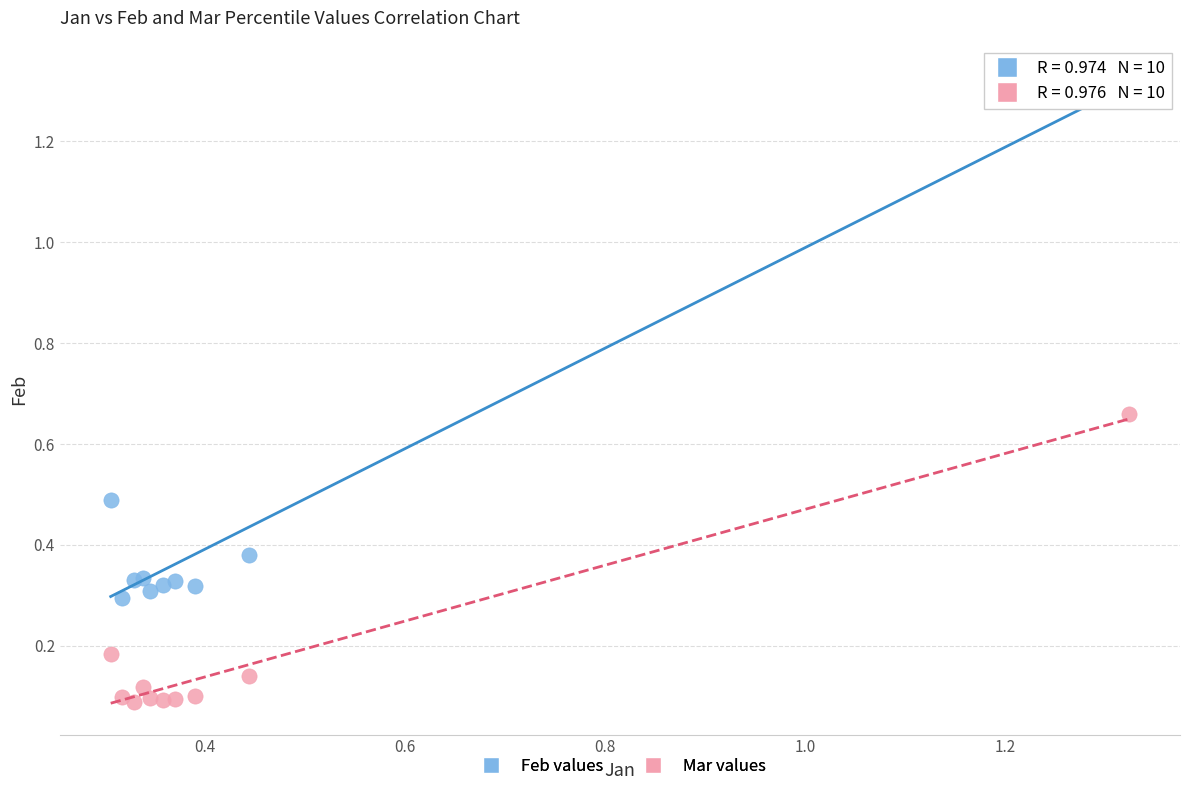

Which series contains the lowest Y value?

Mar values